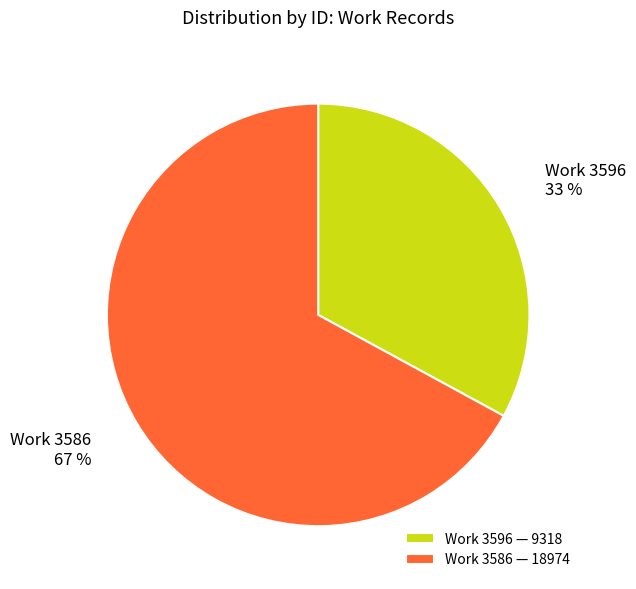

Is it true that Work 3586 is 67% of the pie?

True